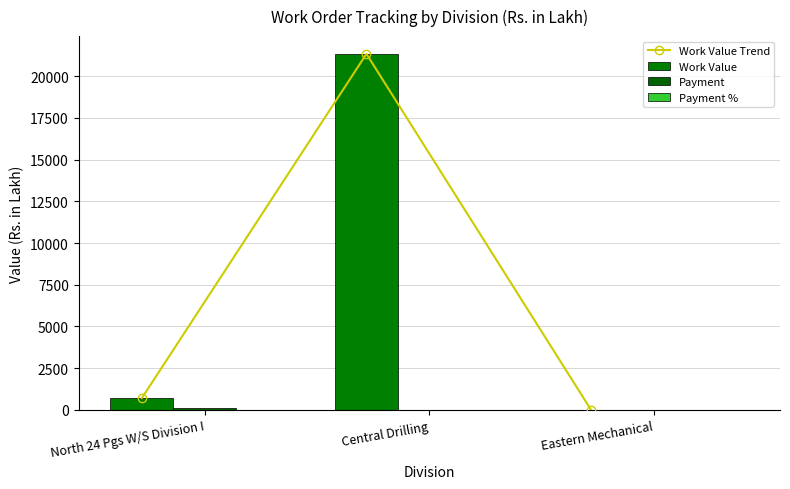

What is the total value across all series at Eastern Mechanical?

15.7